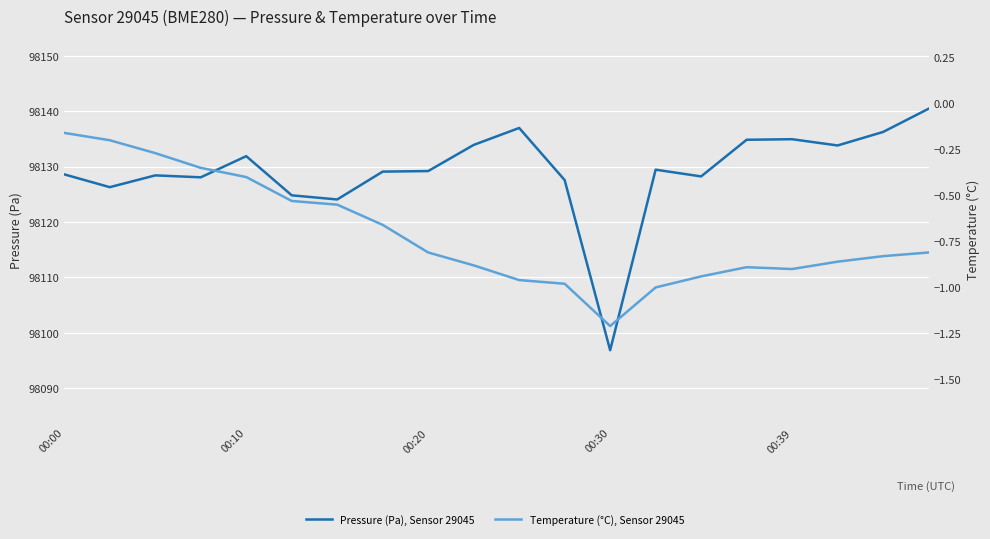

What is the total value across all series at 9?

98133.0